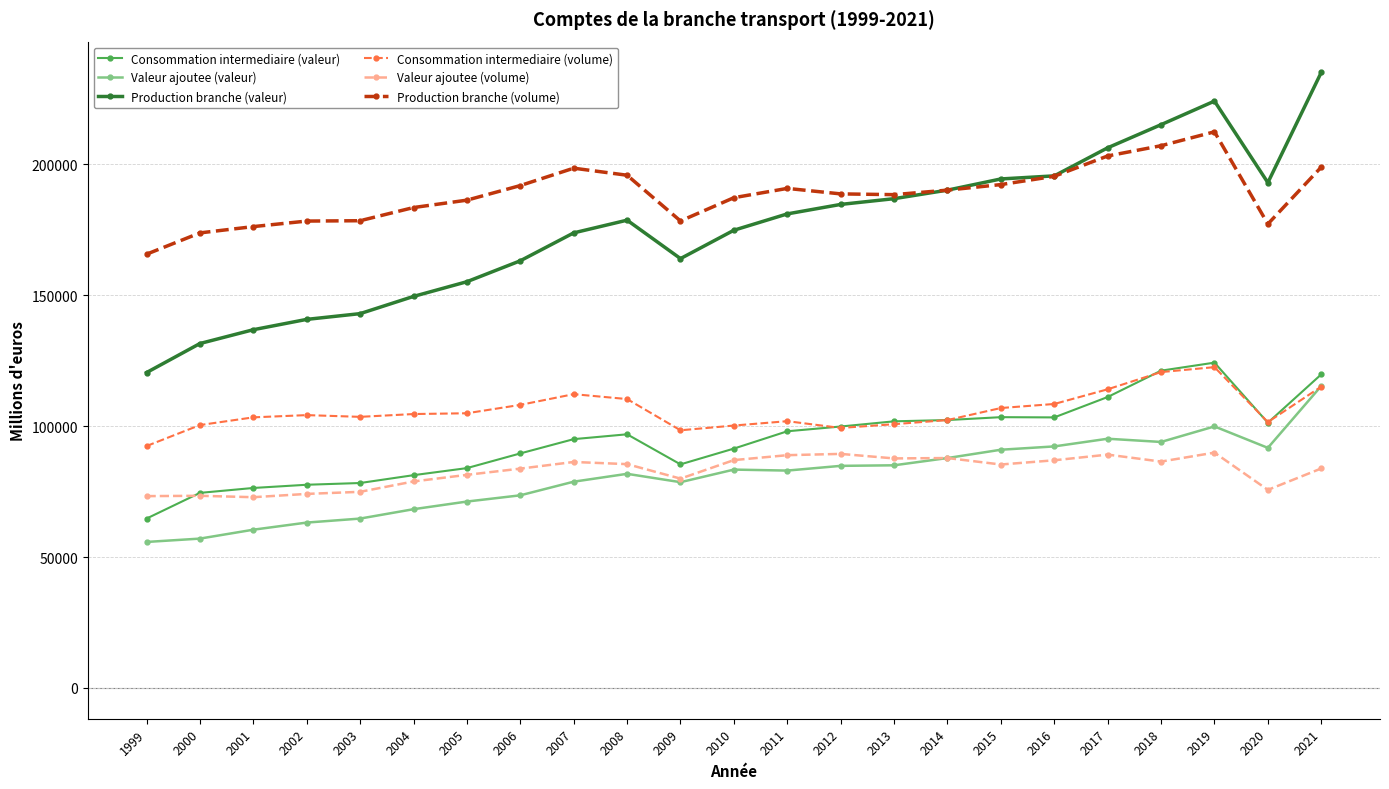

What is the maximum value shown in the chart?

235123.0